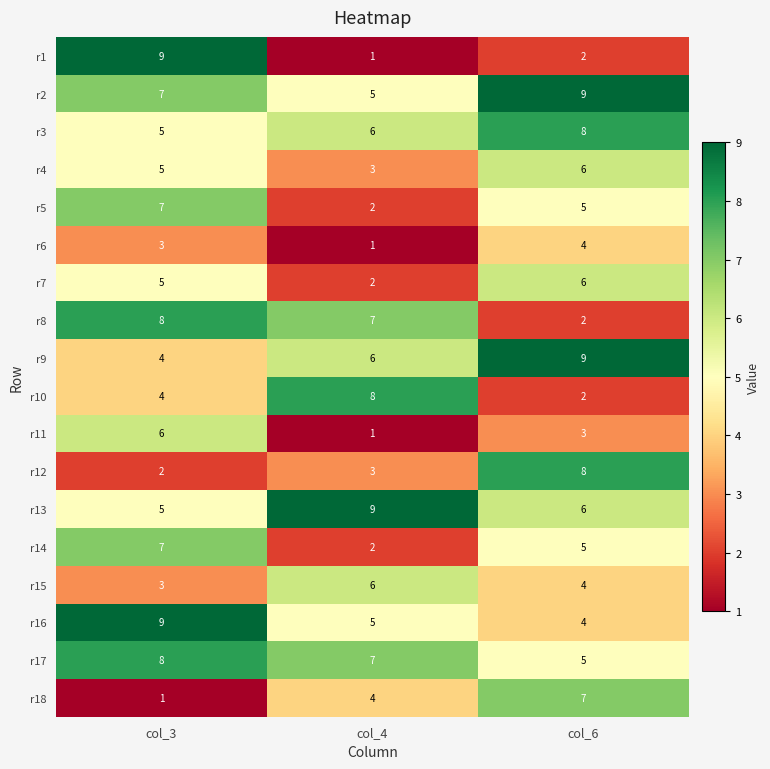

List the labels in order of r6 value, largest first.

col_6, col_3, col_4